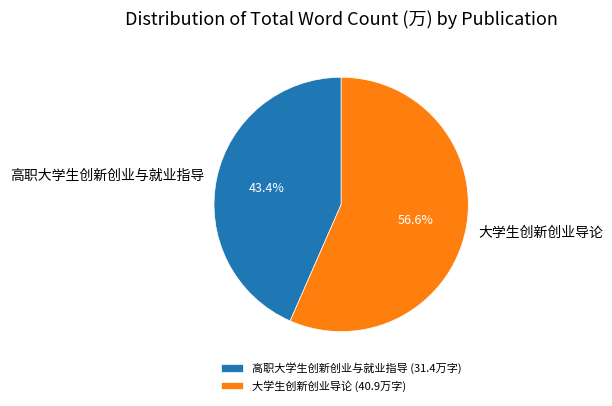

Which slice is the smallest?

高职大学生创新创业与就业指导